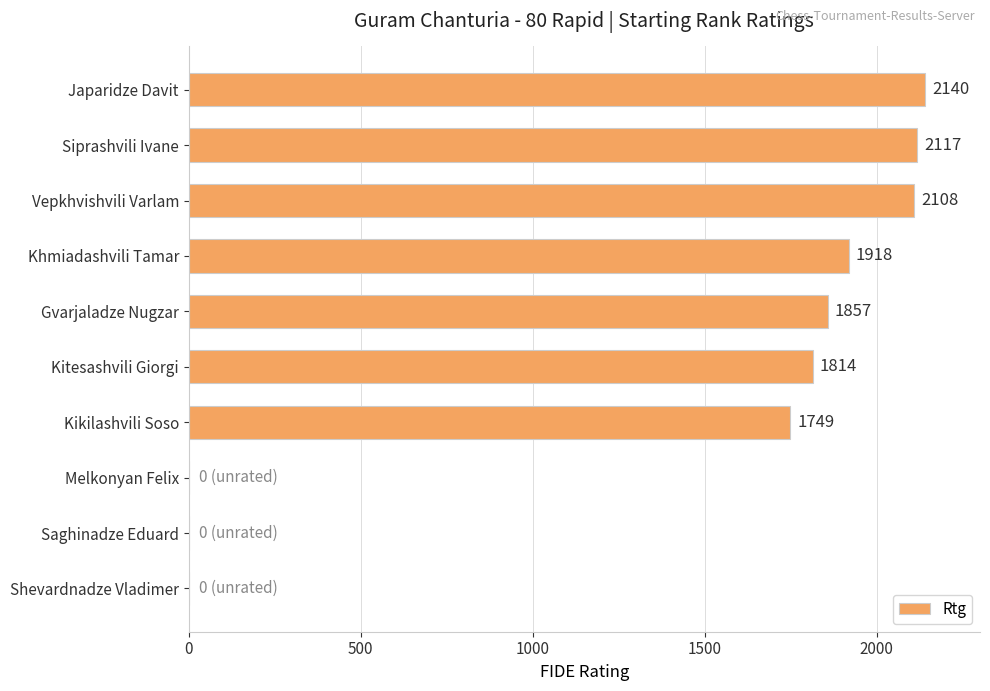

How many series are shown in this chart?

1